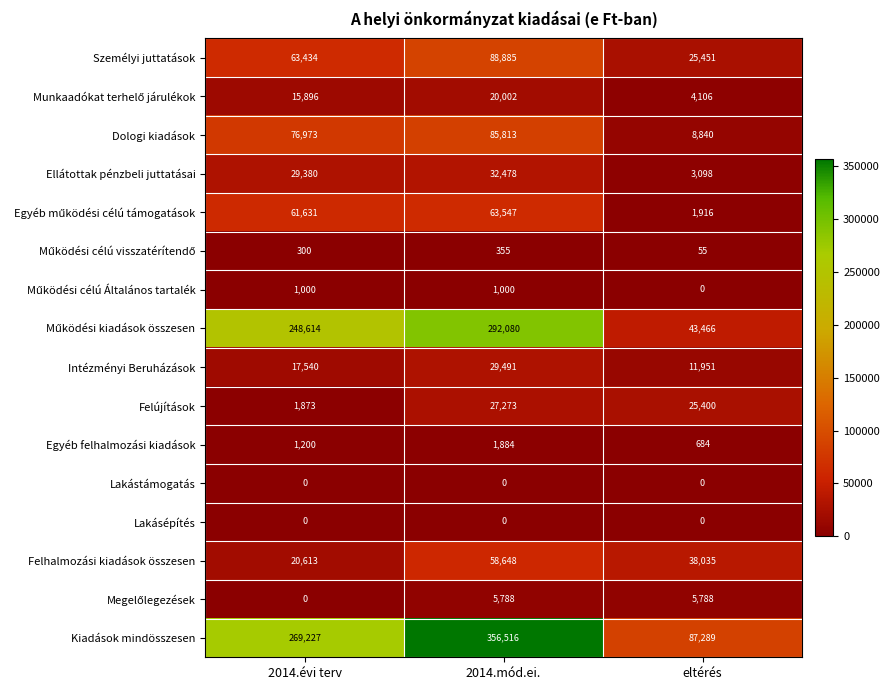

What is the total value across all series at 2014.mód.ei.?

1063760